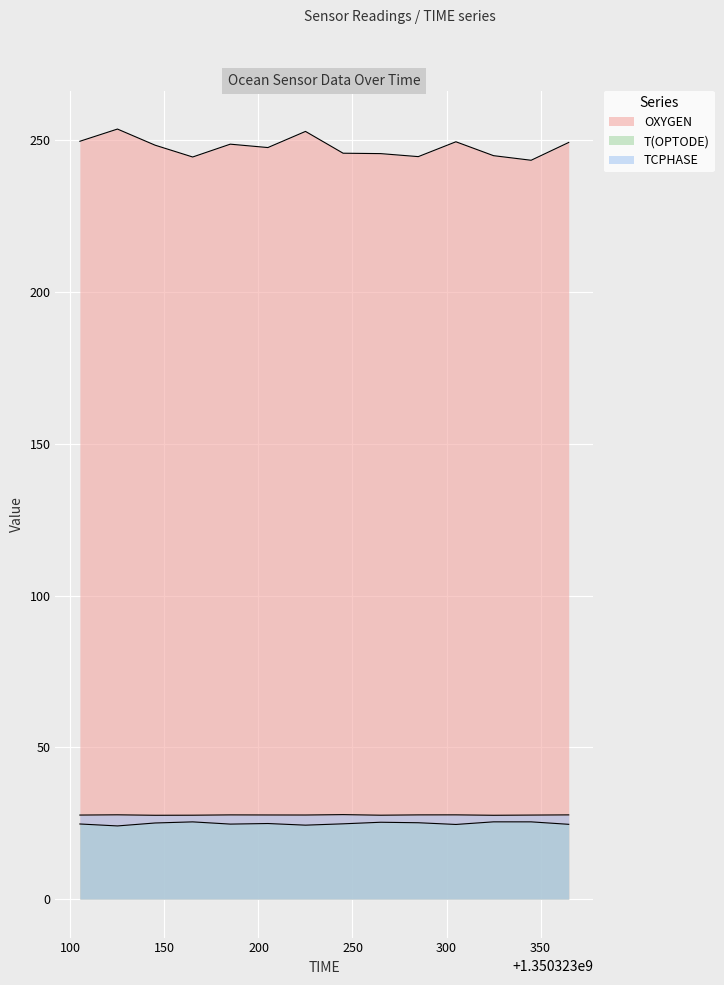

Does the chart display data point markers on the line(s)?

No